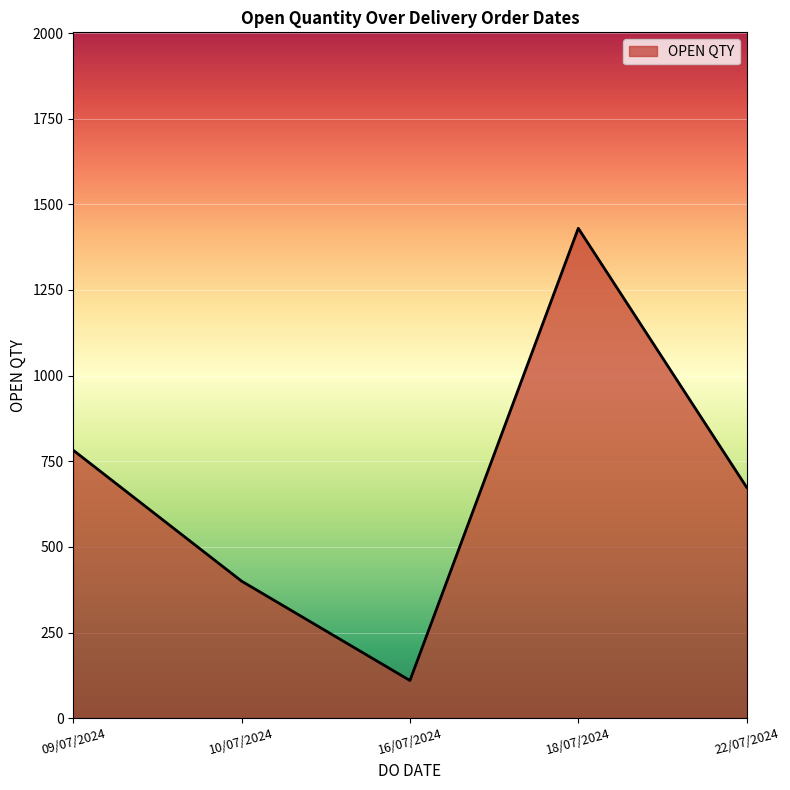

Where is the first local minimum?

16/07/2024